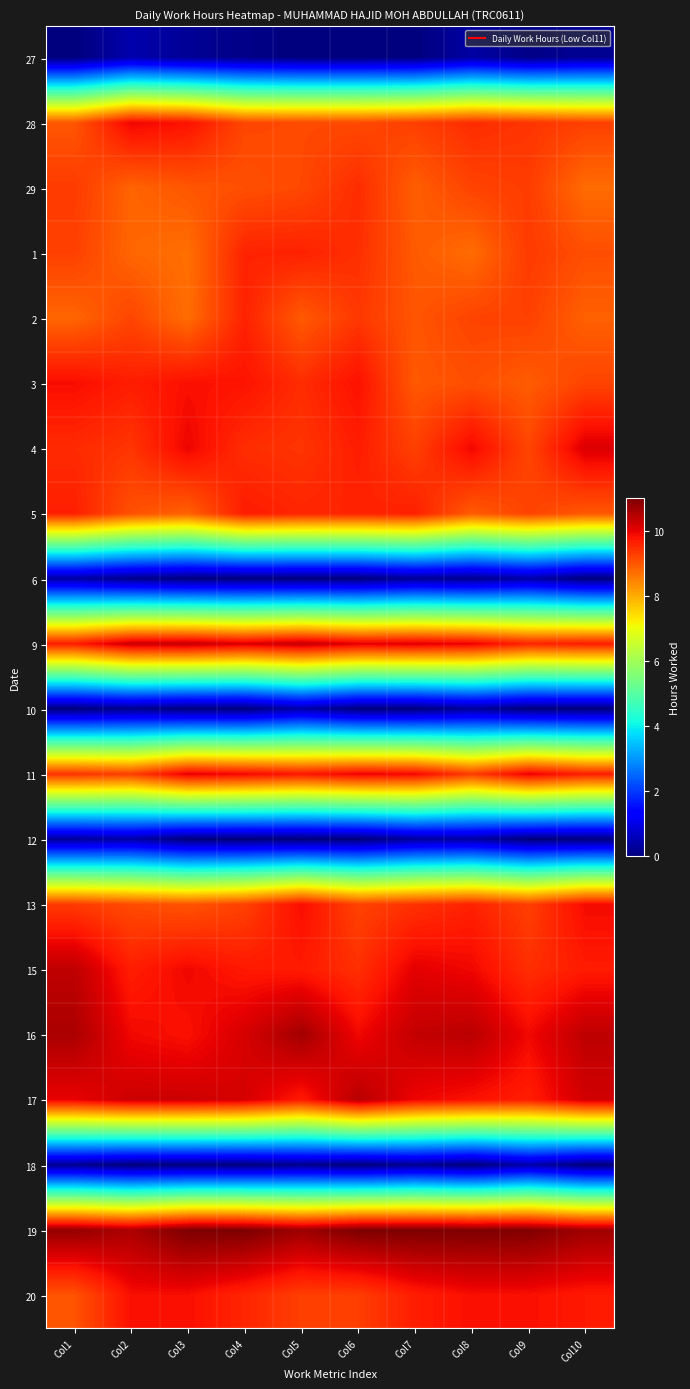

How many series are shown in this chart?

20